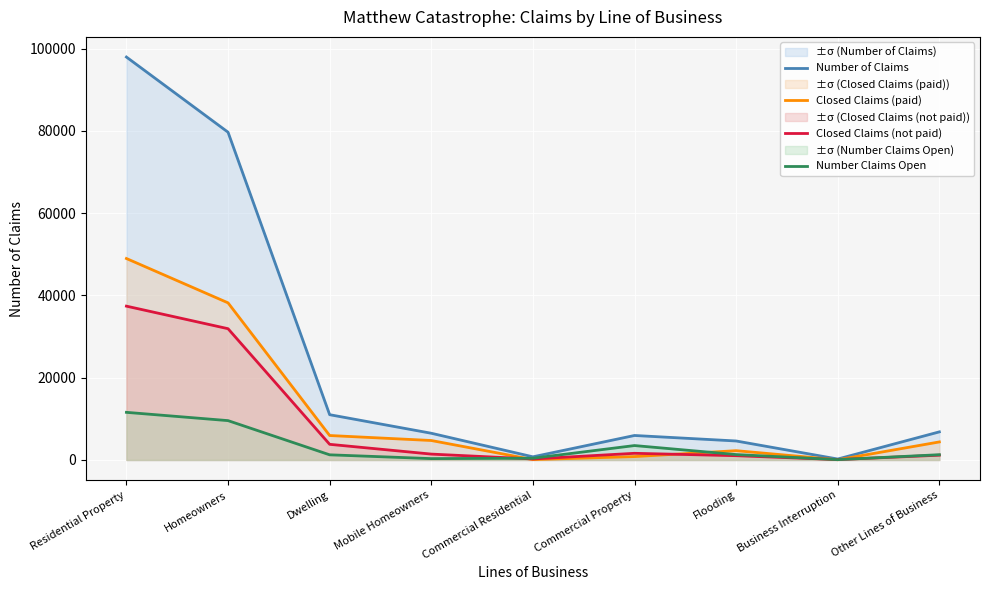

True or false: Number Claims Open has more than 2 points higher than both neighbors.

False